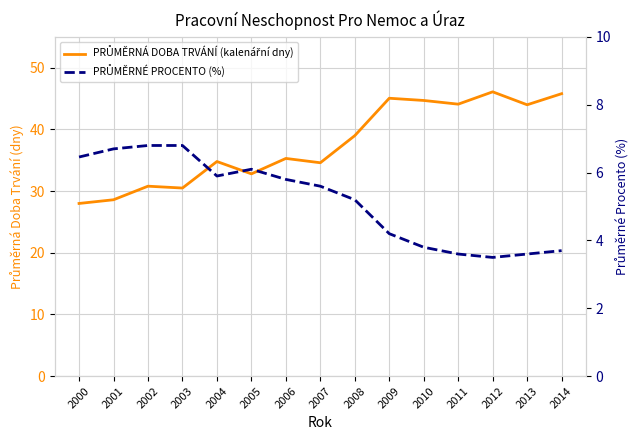

Is this an area chart (filled region under the line)?

No